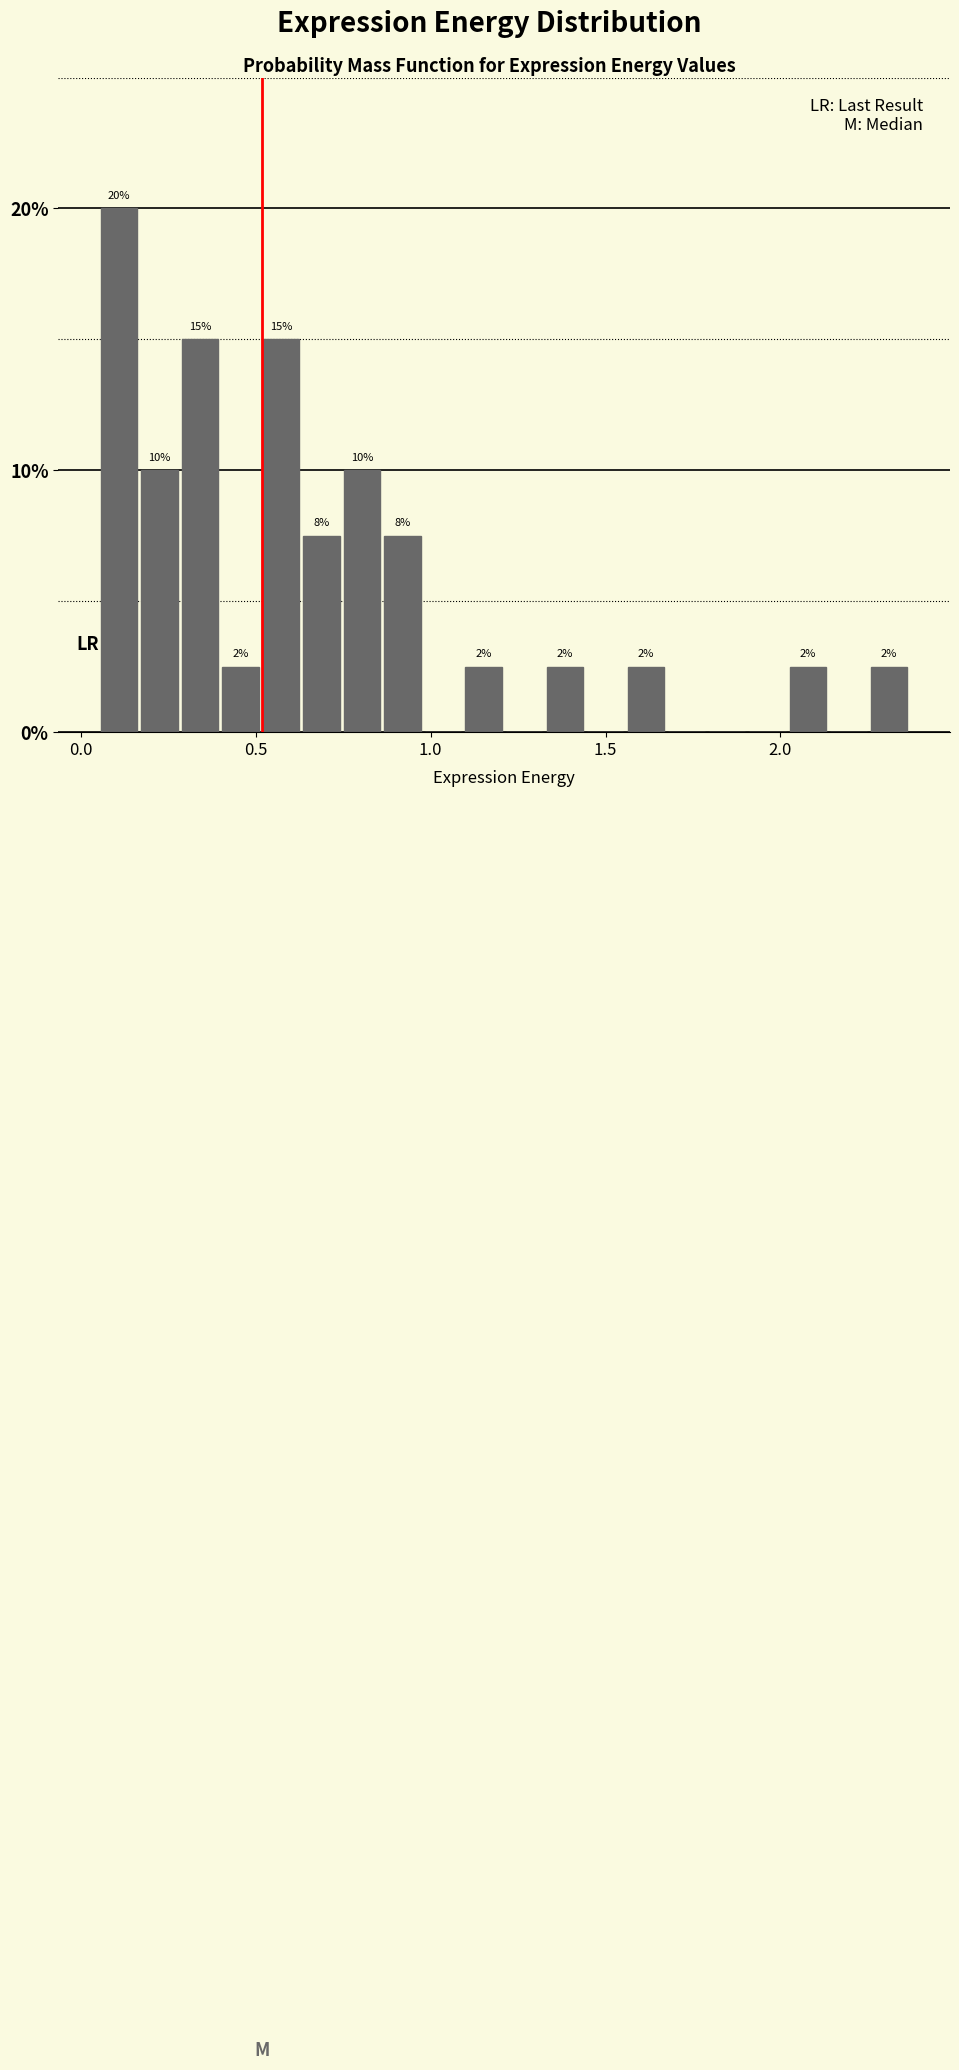

Read against the x-axis, roughly where is the centre of the tallest bar?

0.10